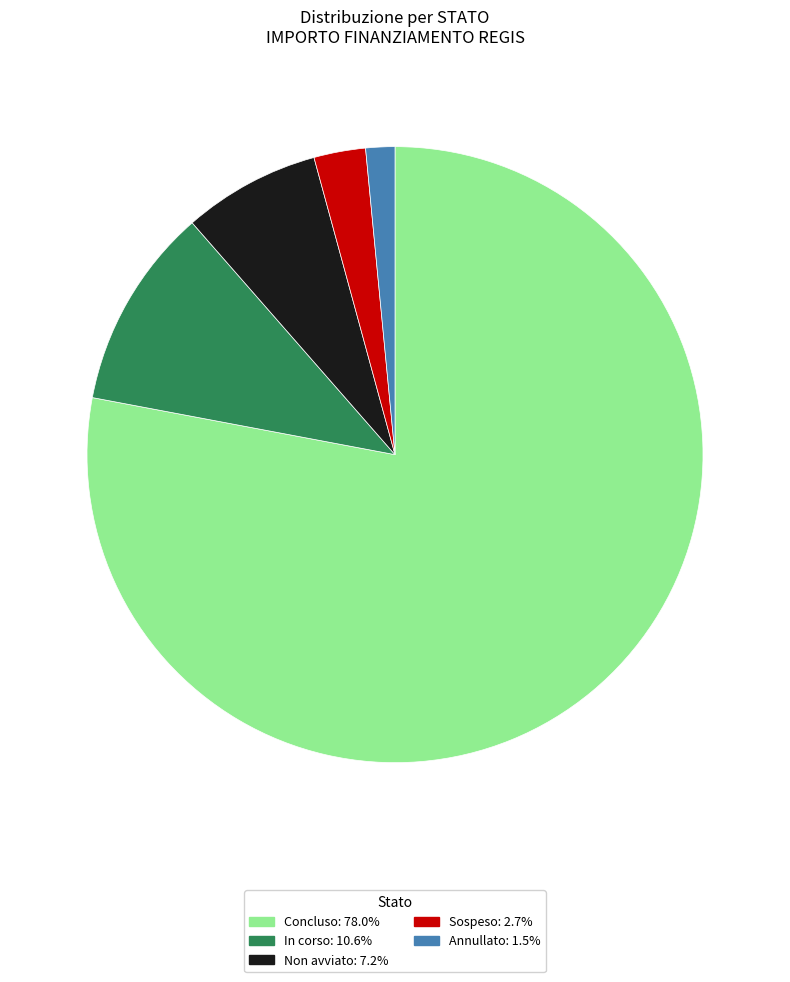

Is there a majority slice in this chart?

Yes